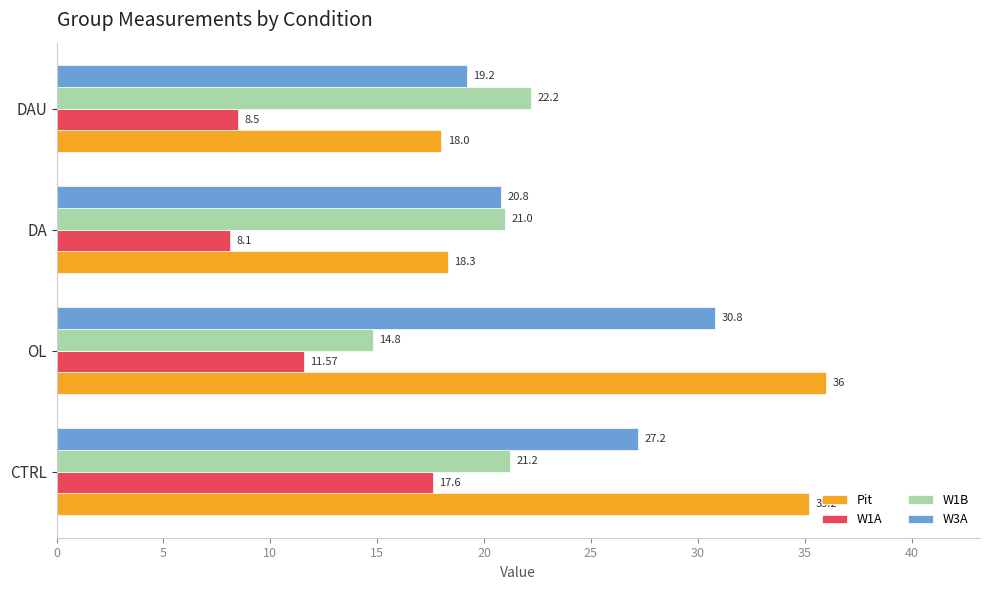

What is the difference between the maximum and minimum values in the W1A series?

9.5